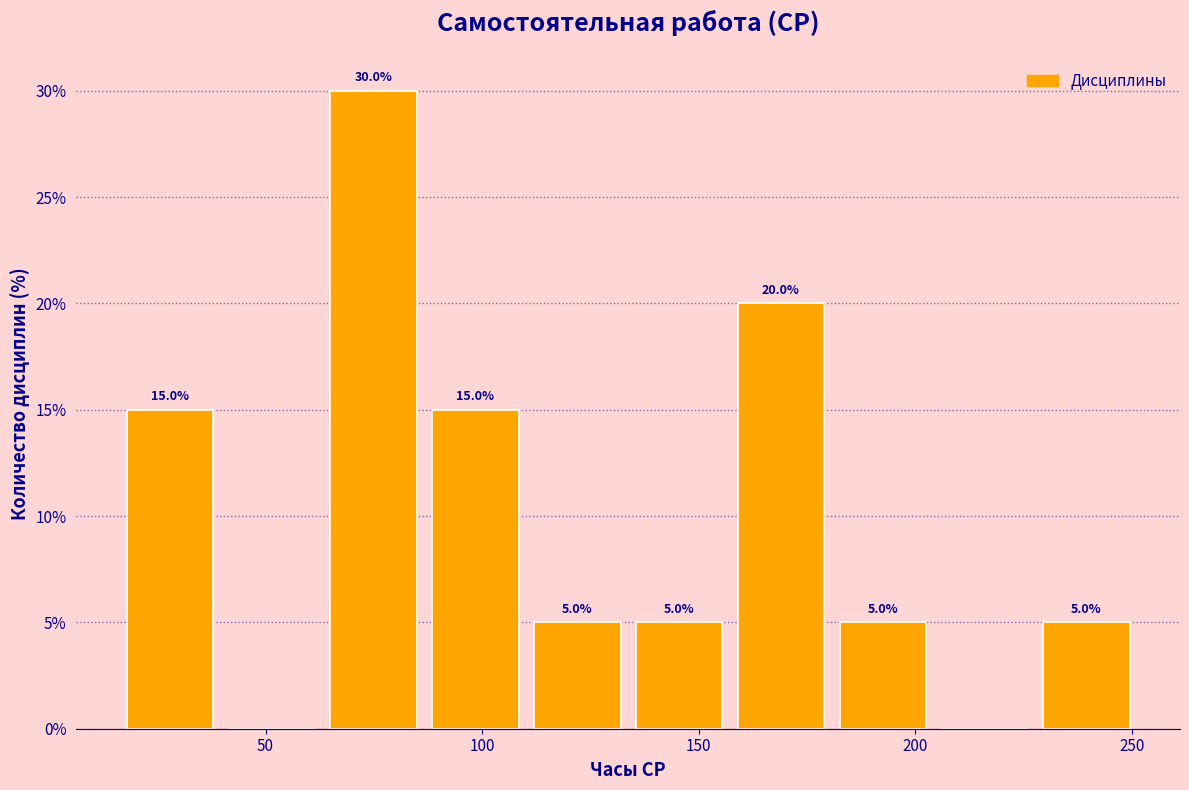

Which range on the x-axis has the tallest bar?

65 to 90